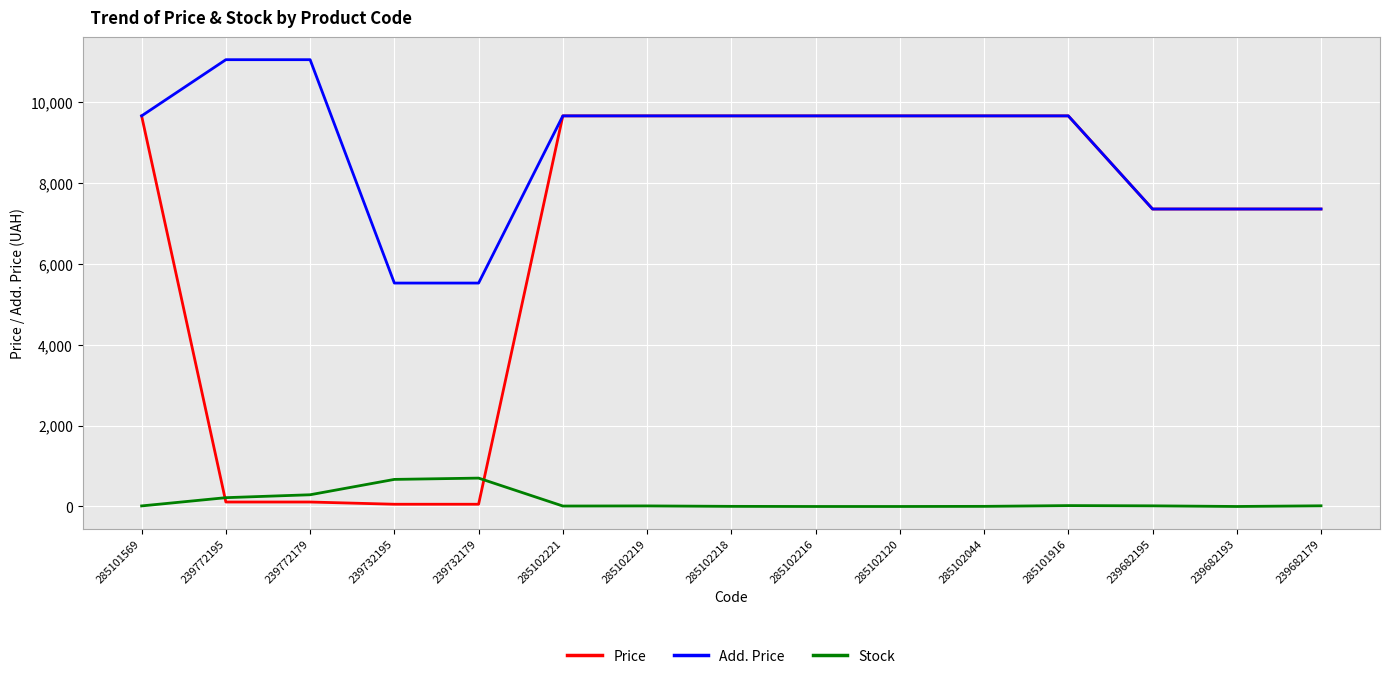

How many categories are shown in the chart?

15